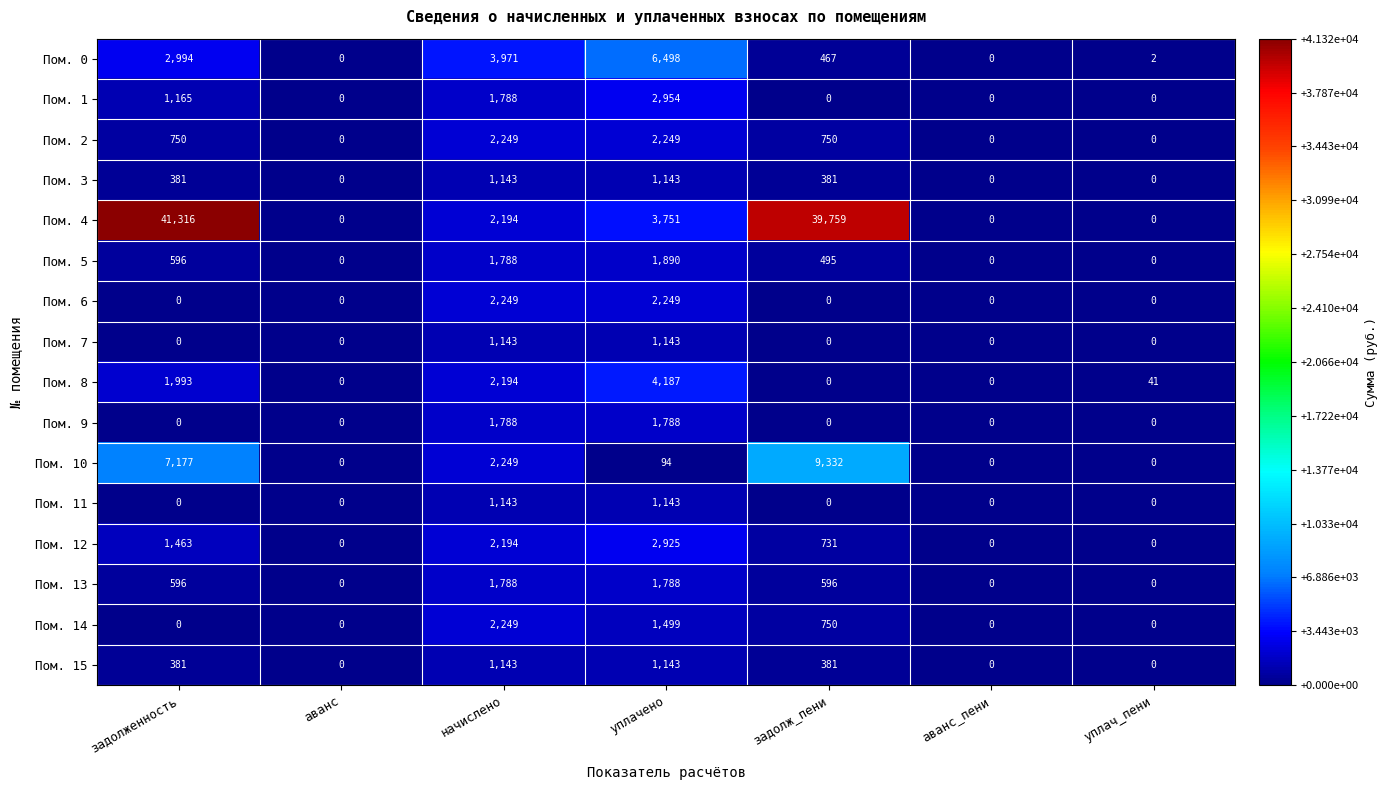

Which series changed the most between задолженность and уплачено?

Пом. 4